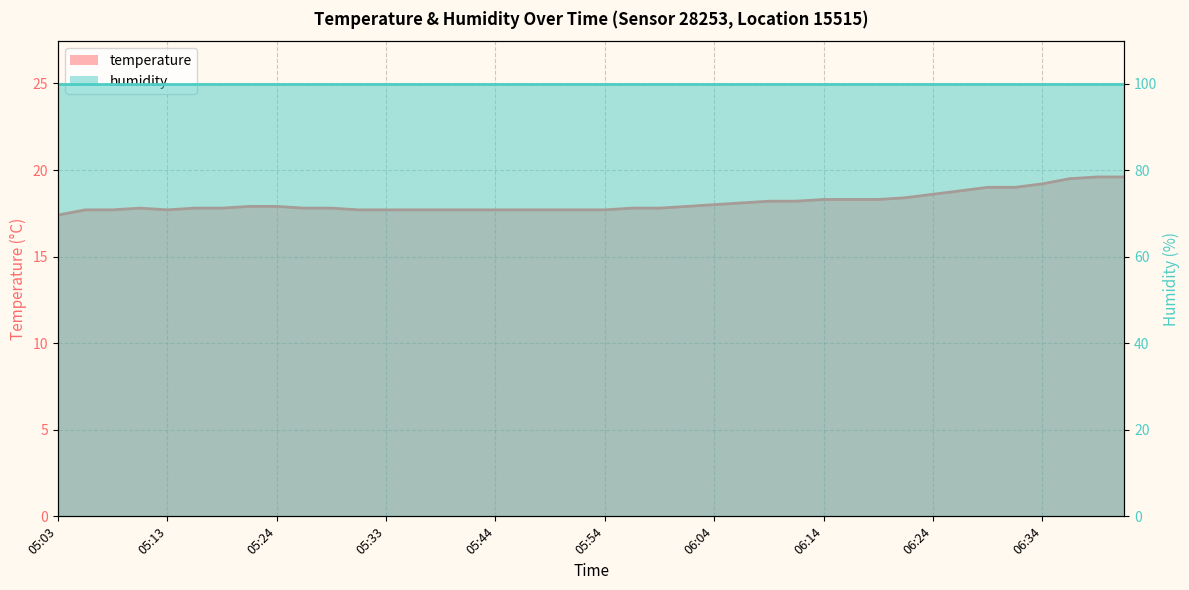

Reading left to right, extract all data points from this chart.

17.4	17.7	17.7	17.8	17.7	17.8	17.8	17.9	17.9	17.8	17.8	17.7	17.7	17.7	17.7	17.7	17.7	17.7	17.7	17.7	17.7	17.8	17.8	17.9	18.0	18.1	18.2	18.2	18.3	18.3	18.3	18.4	18.6	18.8	19.0	19.0	19.2	19.5	19.6	19.6